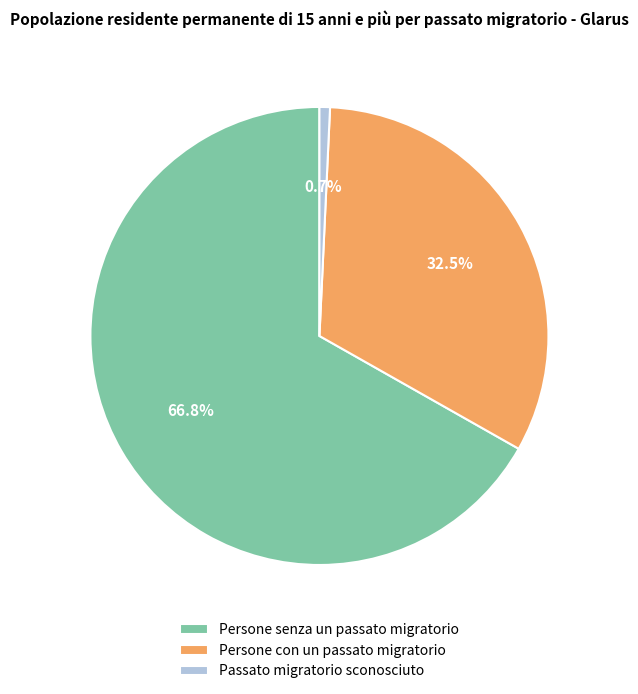

To the nearest percent, what is the difference between the Passato migratorio sconosciuto and Persone senza un passato migratorio slice percentages?

66%